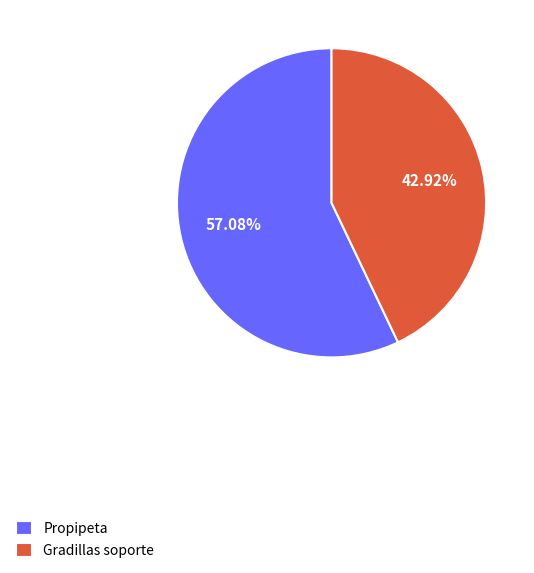

Which slice is the smallest?

Gradillas soporte